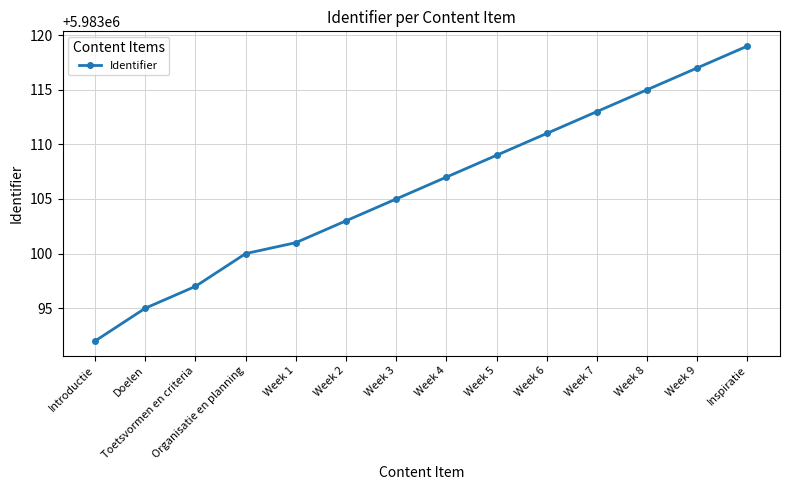

Rank the categories by value from highest to lowest.

Inspiratie, Week 9, Week 8, Week 7, Week 6, Week 5, Week 4, Week 3, Week 2, Week 1, Organisatie en planning, Toetsvormen en criteria, Doelen, Introductie